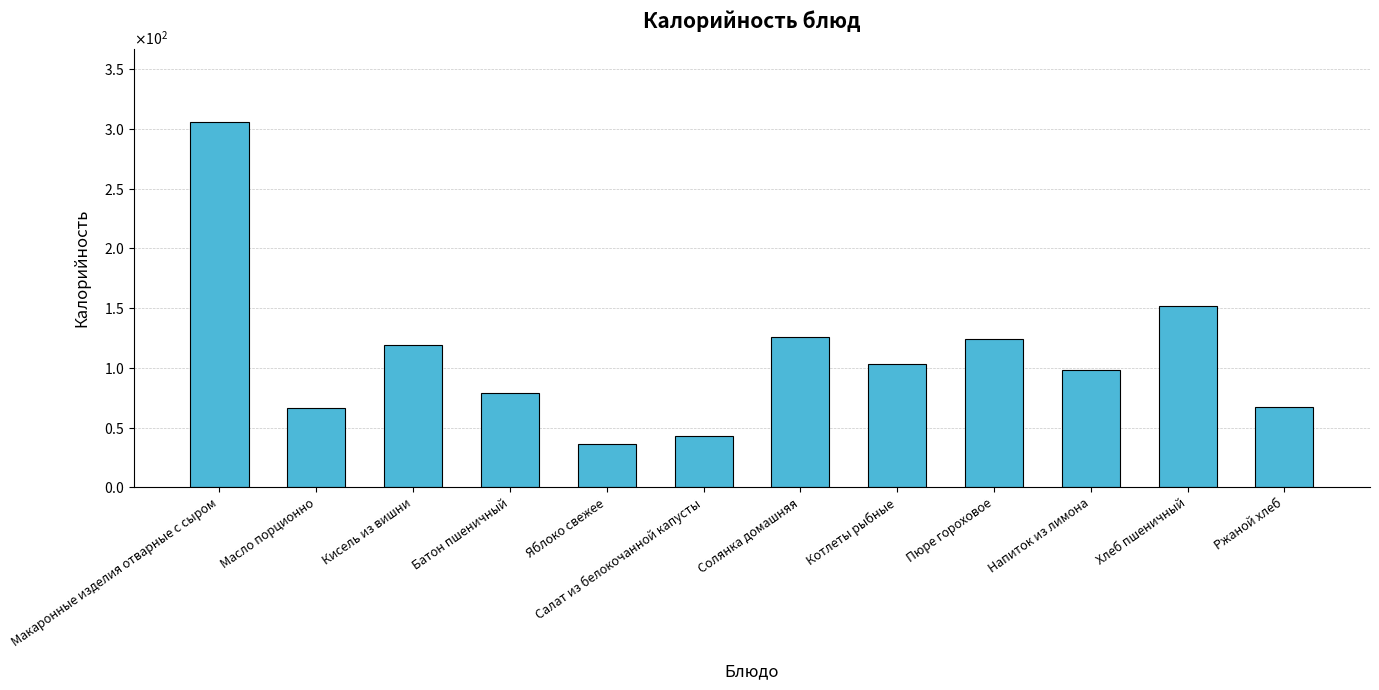

Are the bars horizontal?

No